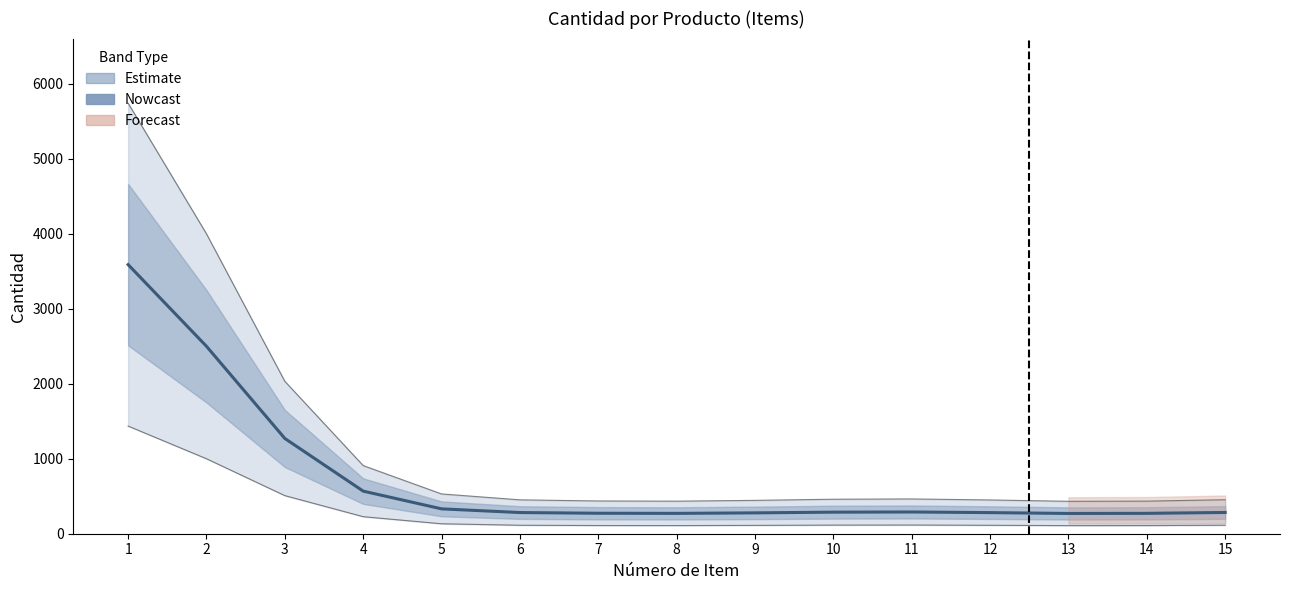

How many values are below 300?

4